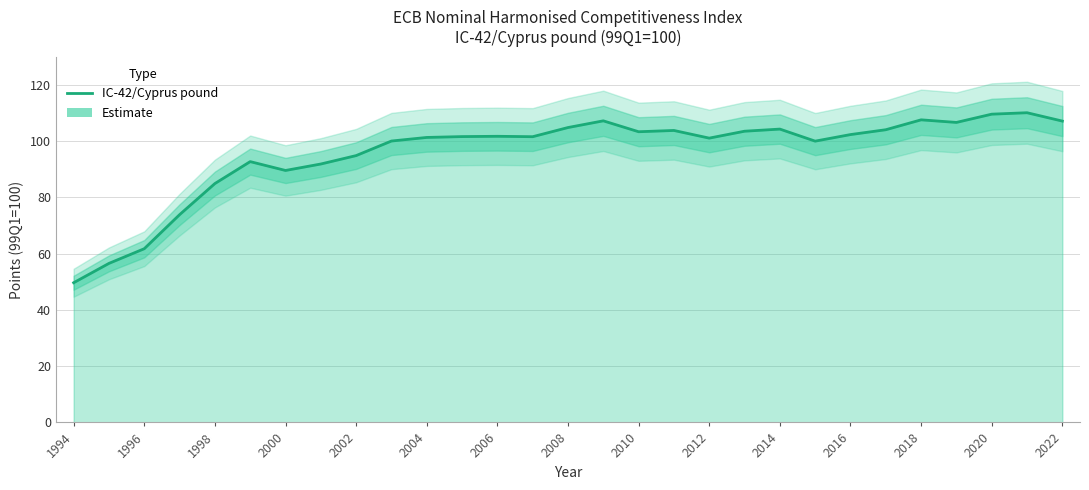

What is the sum of all values?

2777.5